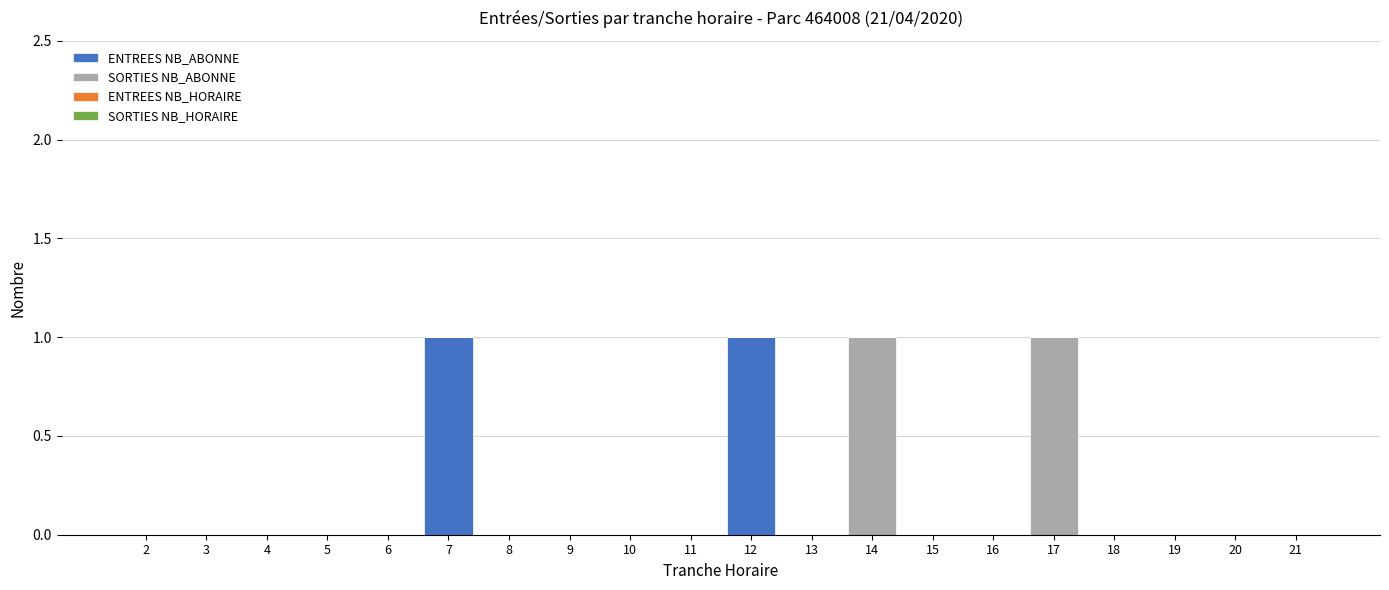

The value of ENTREES NB_ABONNE at 5 is -1. True or false?

False